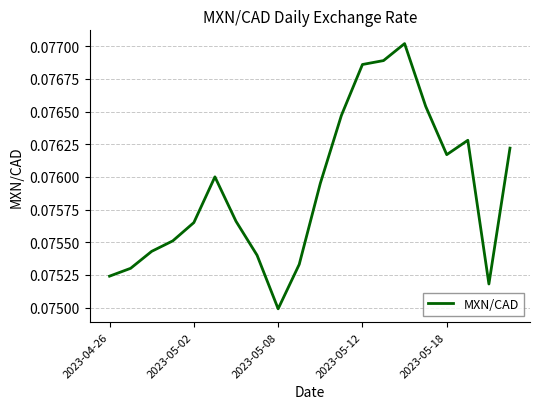

Count the values in the range 0 to 1.

20